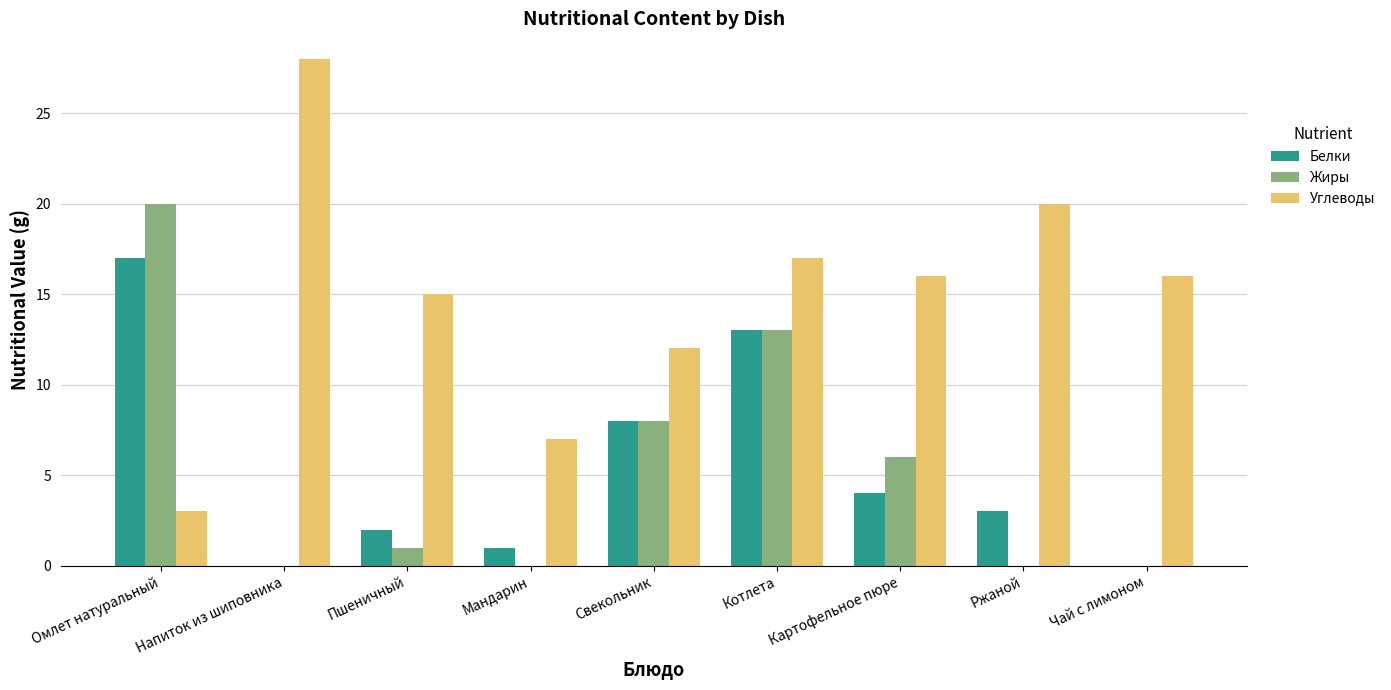

What is the average value of the Жиры series?

5